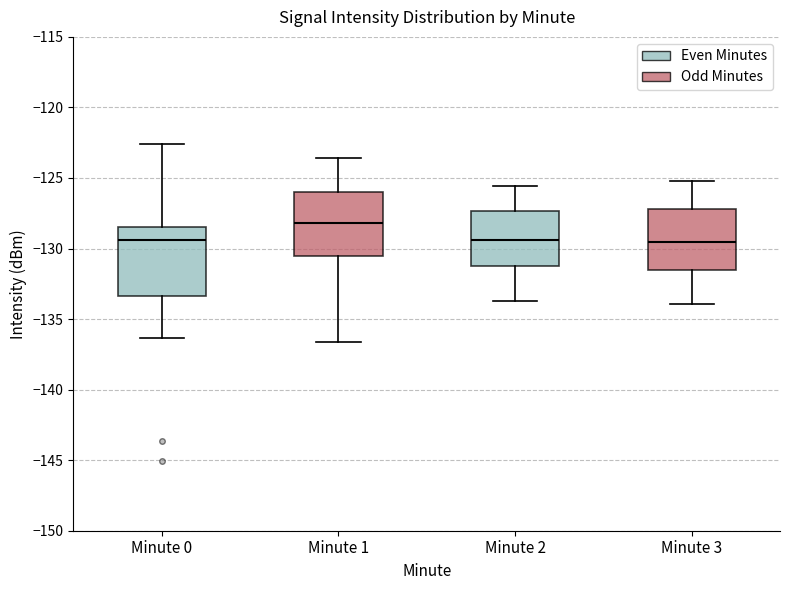

Where does the lower whisker of the box for Minute 1 end on the y-axis? The values are not printed on the chart, so give them approximately, as read against the axis.

-136.5